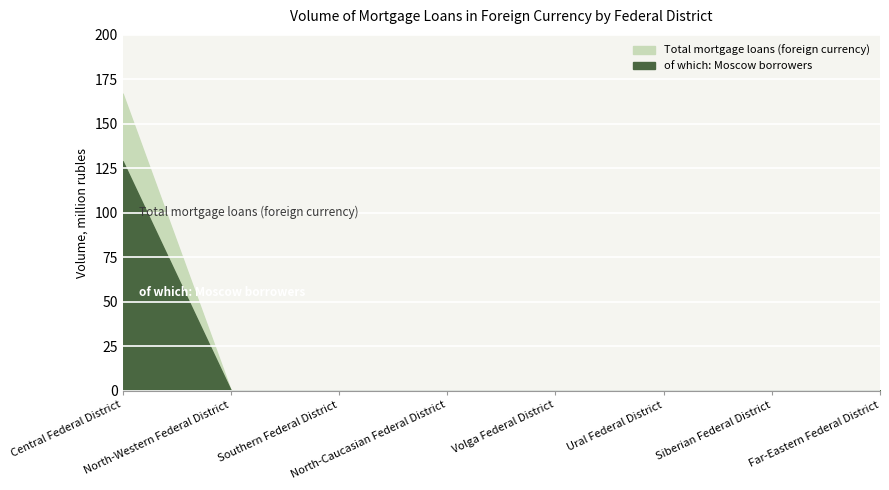

What is the label of the 2nd point from the right?

Siberian Federal District